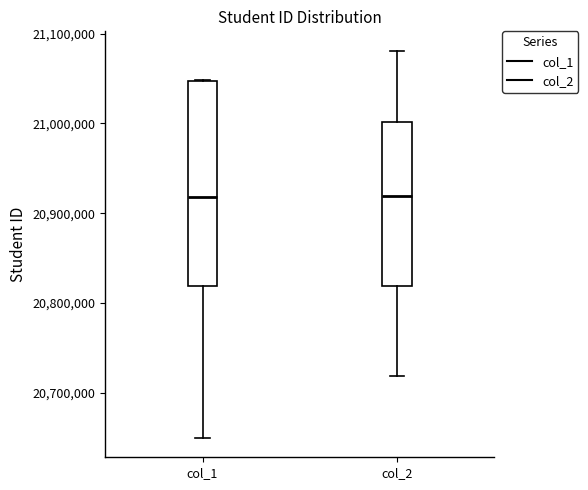

Reading left to right, transcribe this box plot: for each box, give where its median line is, the range the box spans, and where its two whiskers end, as read against the y-axis. The values are not printed on the chart, so give them approximately, as read against the axis.

col_1: median 20920000, box 20820000 to 21050000, whiskers 20650000 to 21050000
col_2: median 20920000, box 20820000 to 21000000, whiskers 20720000 to 21080000